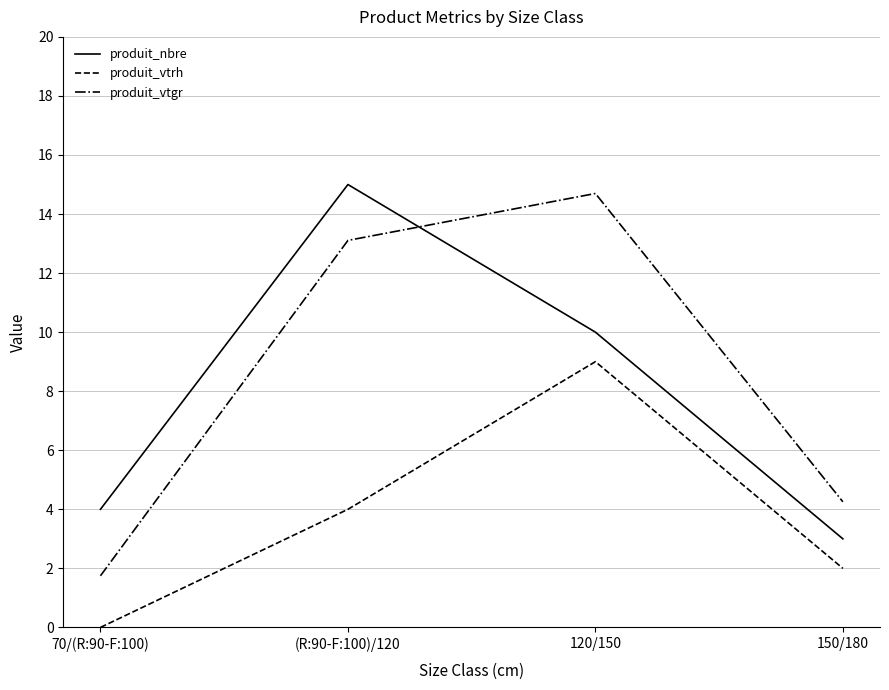

In produit_vtgr, how many points are higher than both neighbors (excluding endpoints)?

1